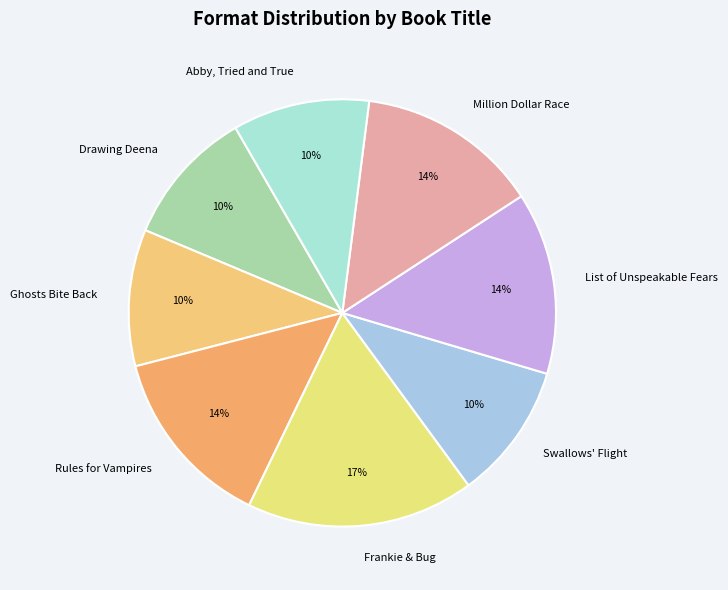

True or false: Million Dollar Race accounts for 24% of the total.

False